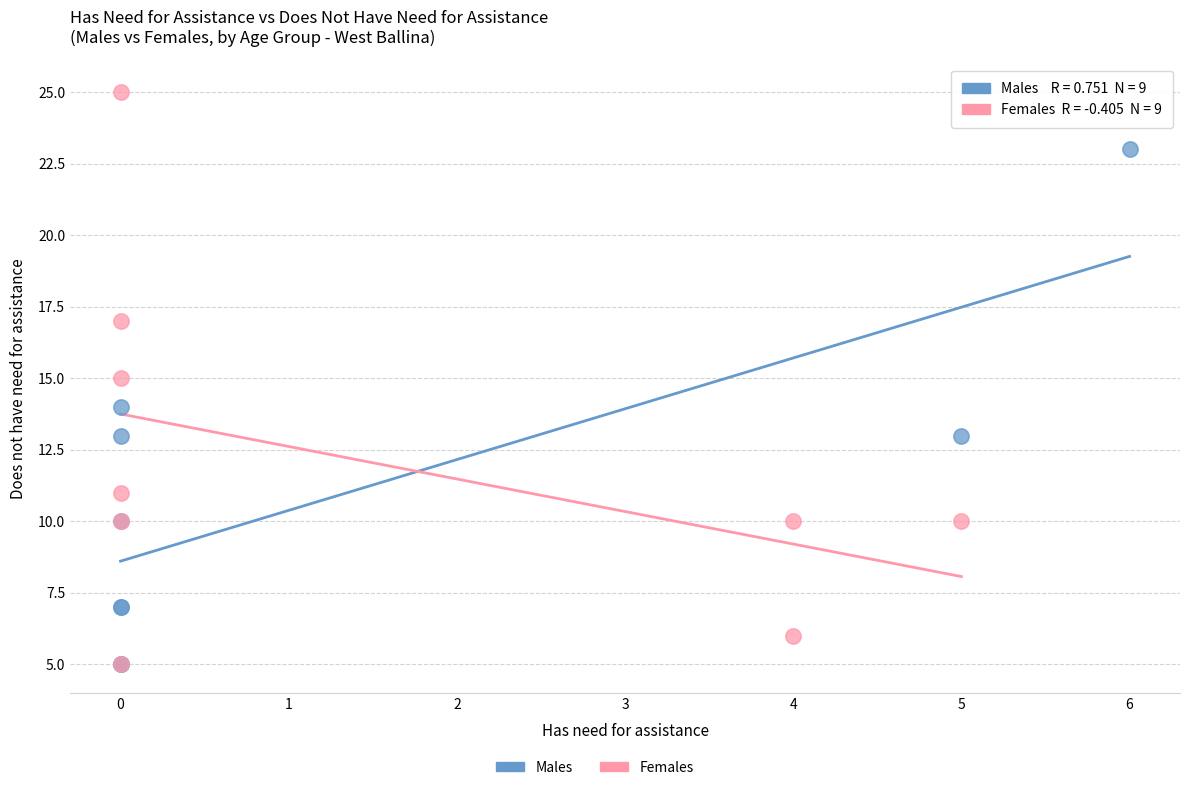

Which series contains the highest Y value?

Females